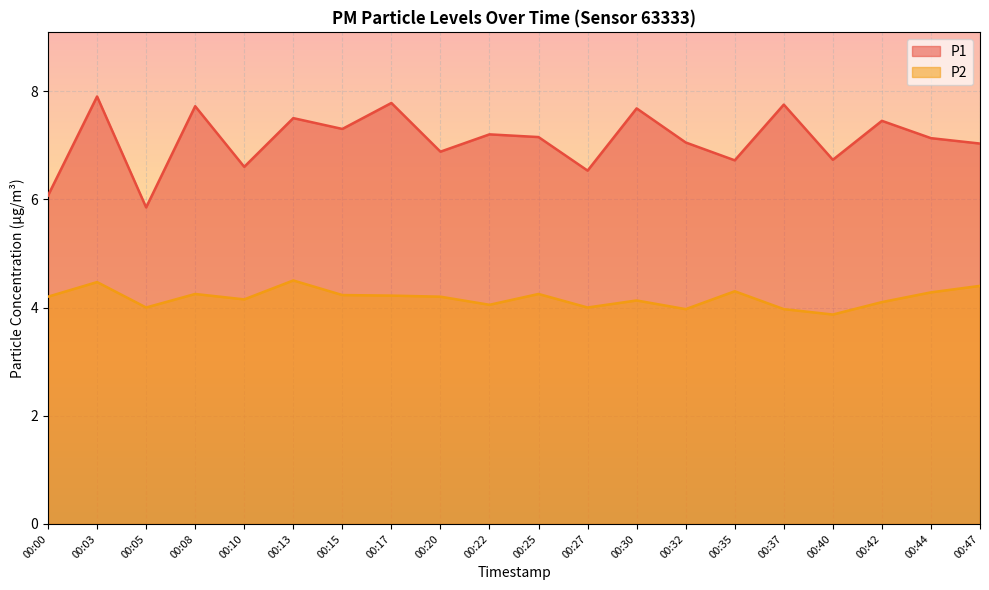

At which category is the sum across all series the highest?

00:03